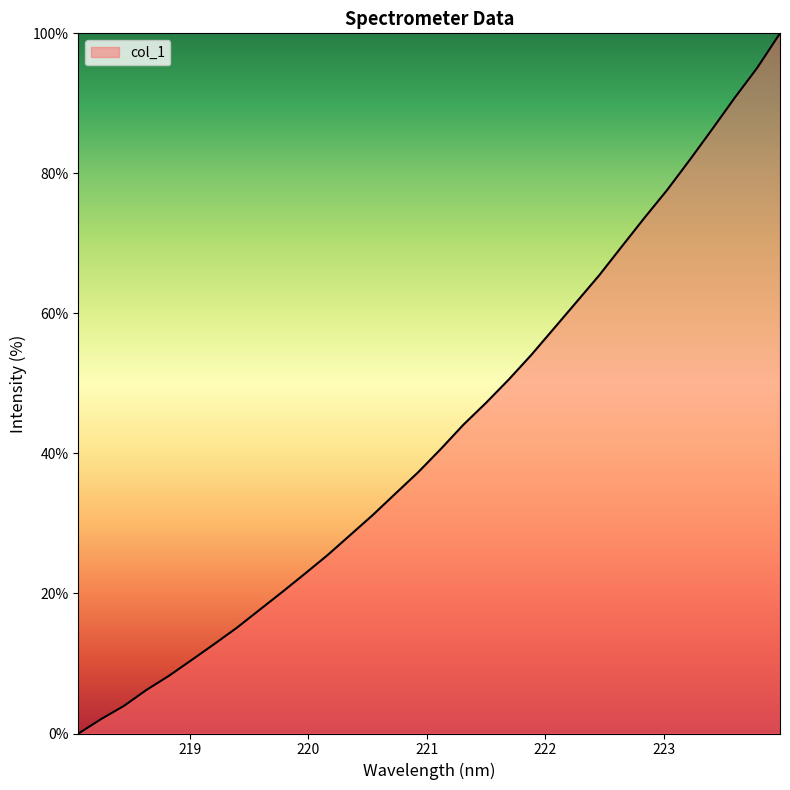

How many values are above zero?

31